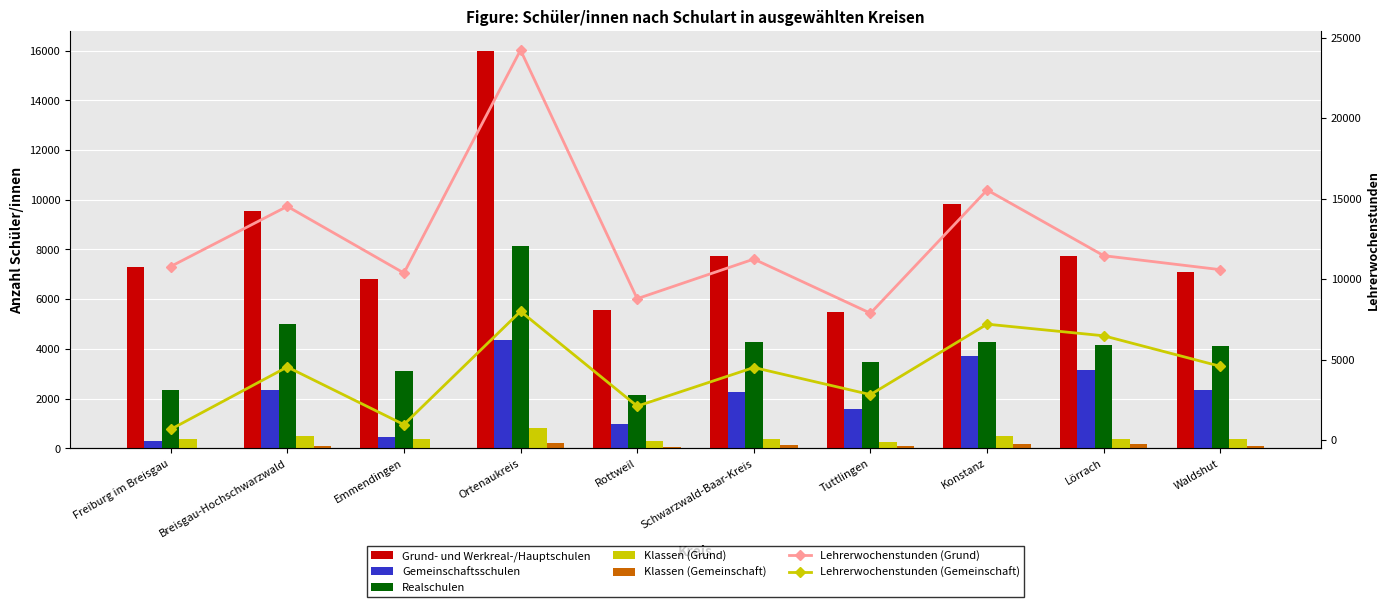

What is the total value across all series at Ortenaukreis?

29543